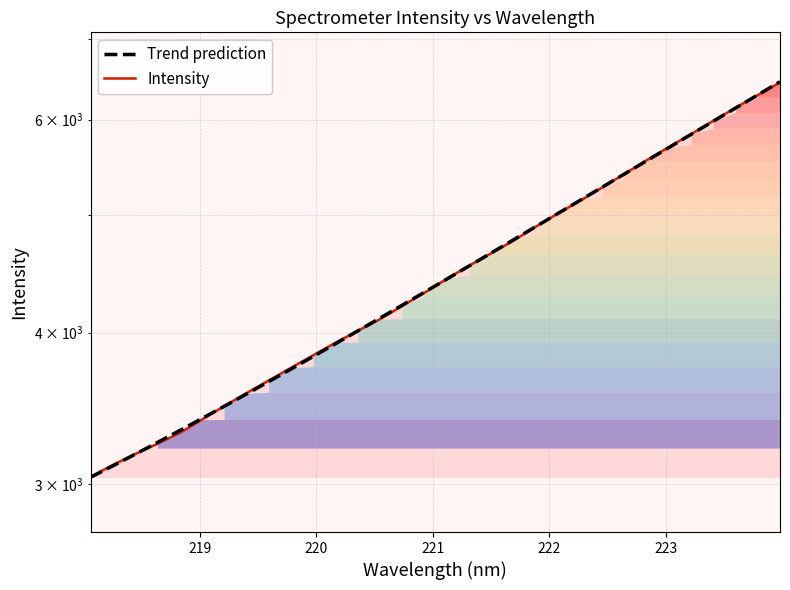

What is the minimum value for Trend prediction?

3037.1